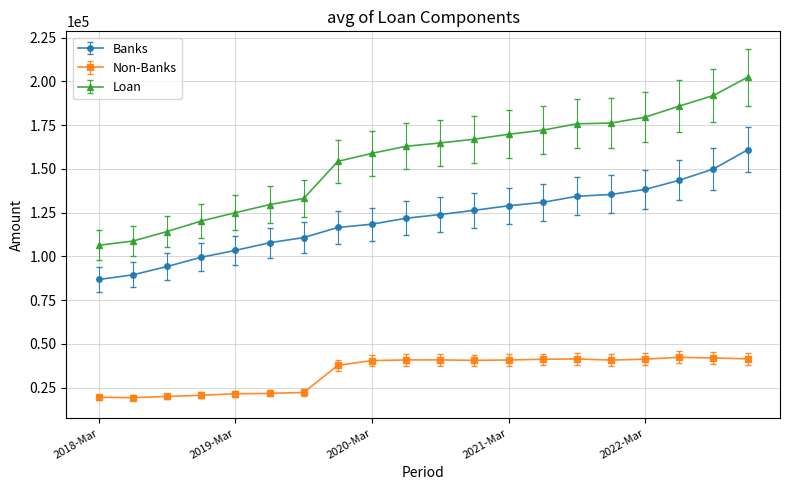

What is the highest value of the Banks series?

160873.7